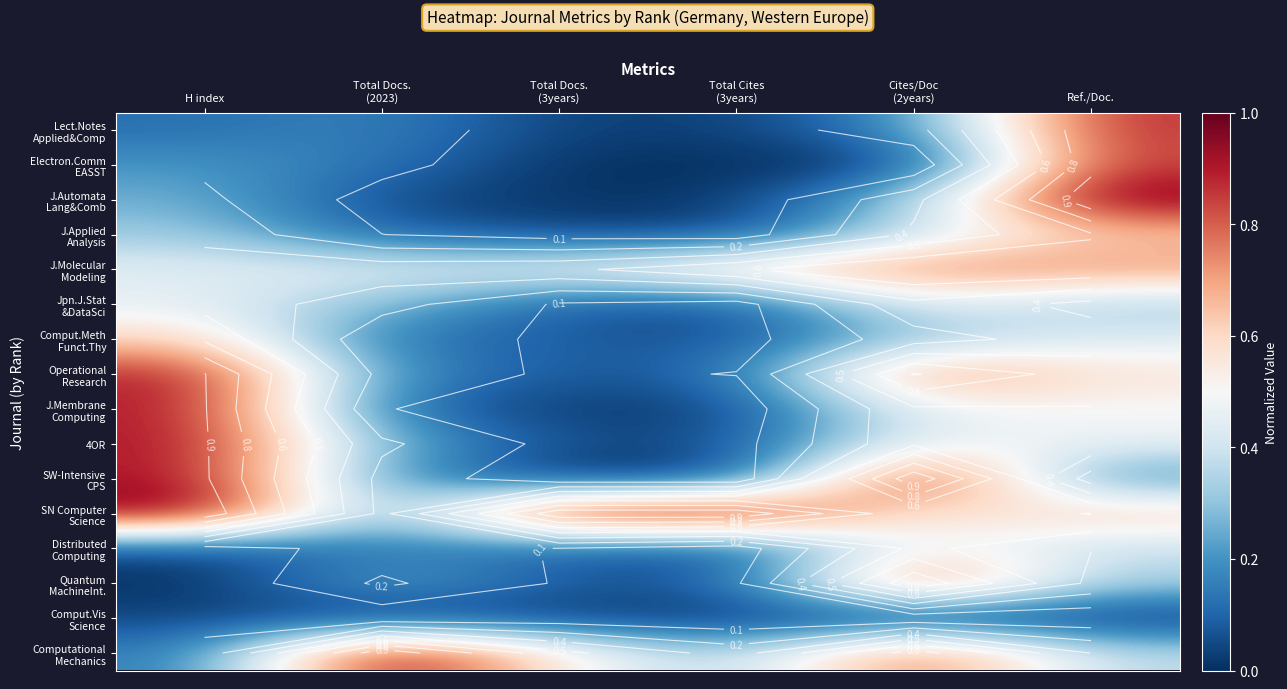

List the labels in order of J.Applied Analysis value, smallest first.

Total Cites (3years), Total Docs. (3years), Total Docs. (2023), H index, Cites/Doc (2years), Ref./Doc.